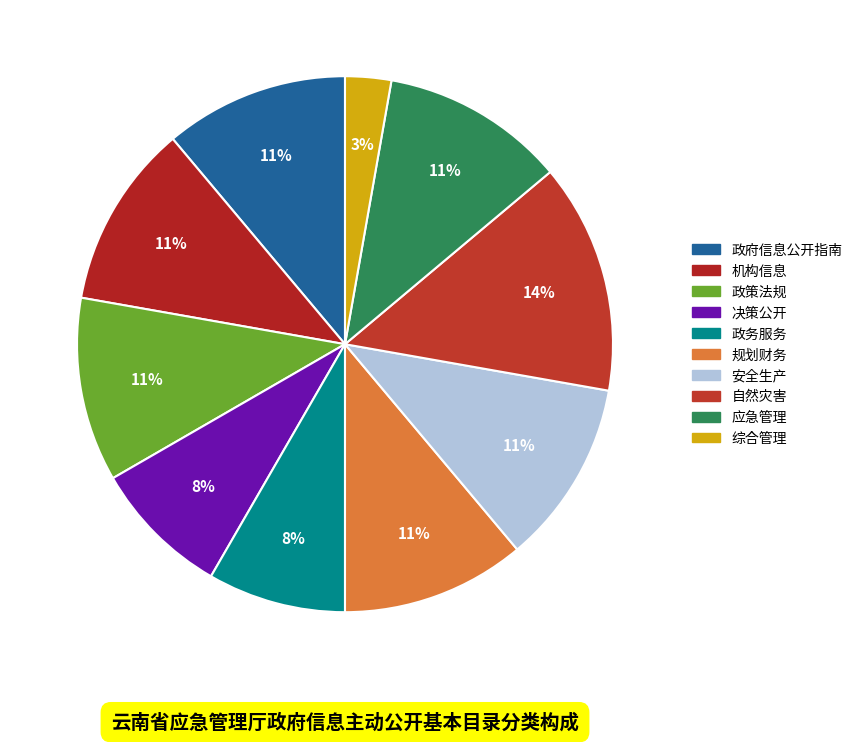

Count the number of slices in the pie.

10